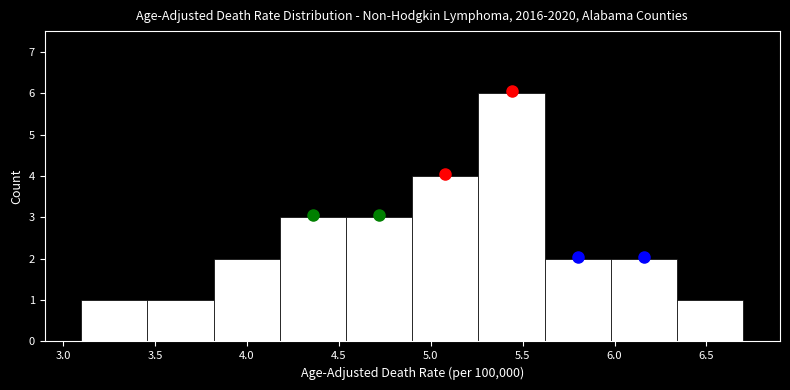

What is the height of the bar covering 3.46 to 3.82 on the x-axis? Neither the bar edges nor the heights are printed on the chart, so give them approximately, as read against the axes.

1